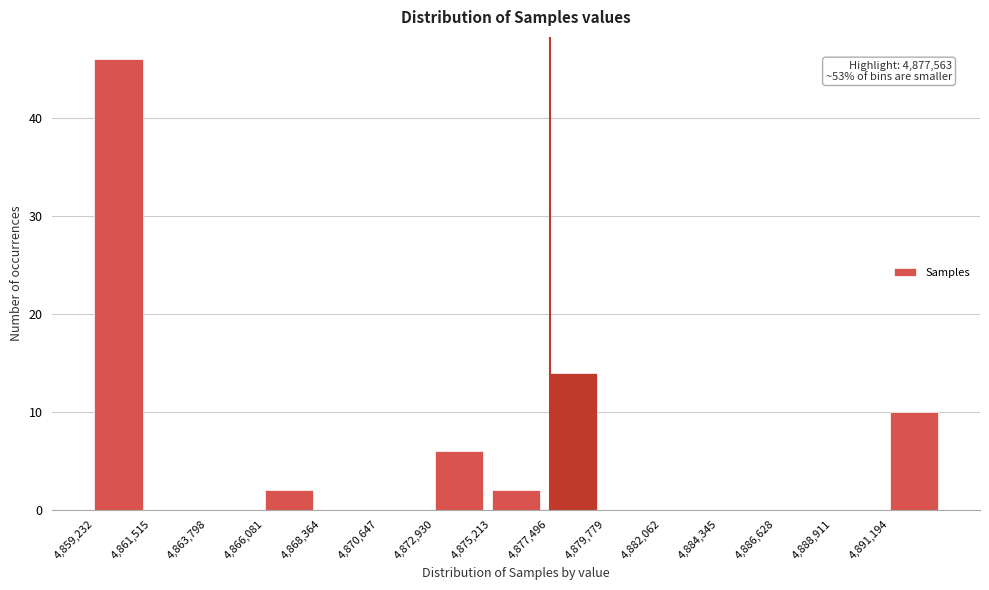

Over which range of the x-axis is the bar tallest?

4859000 to 4861500